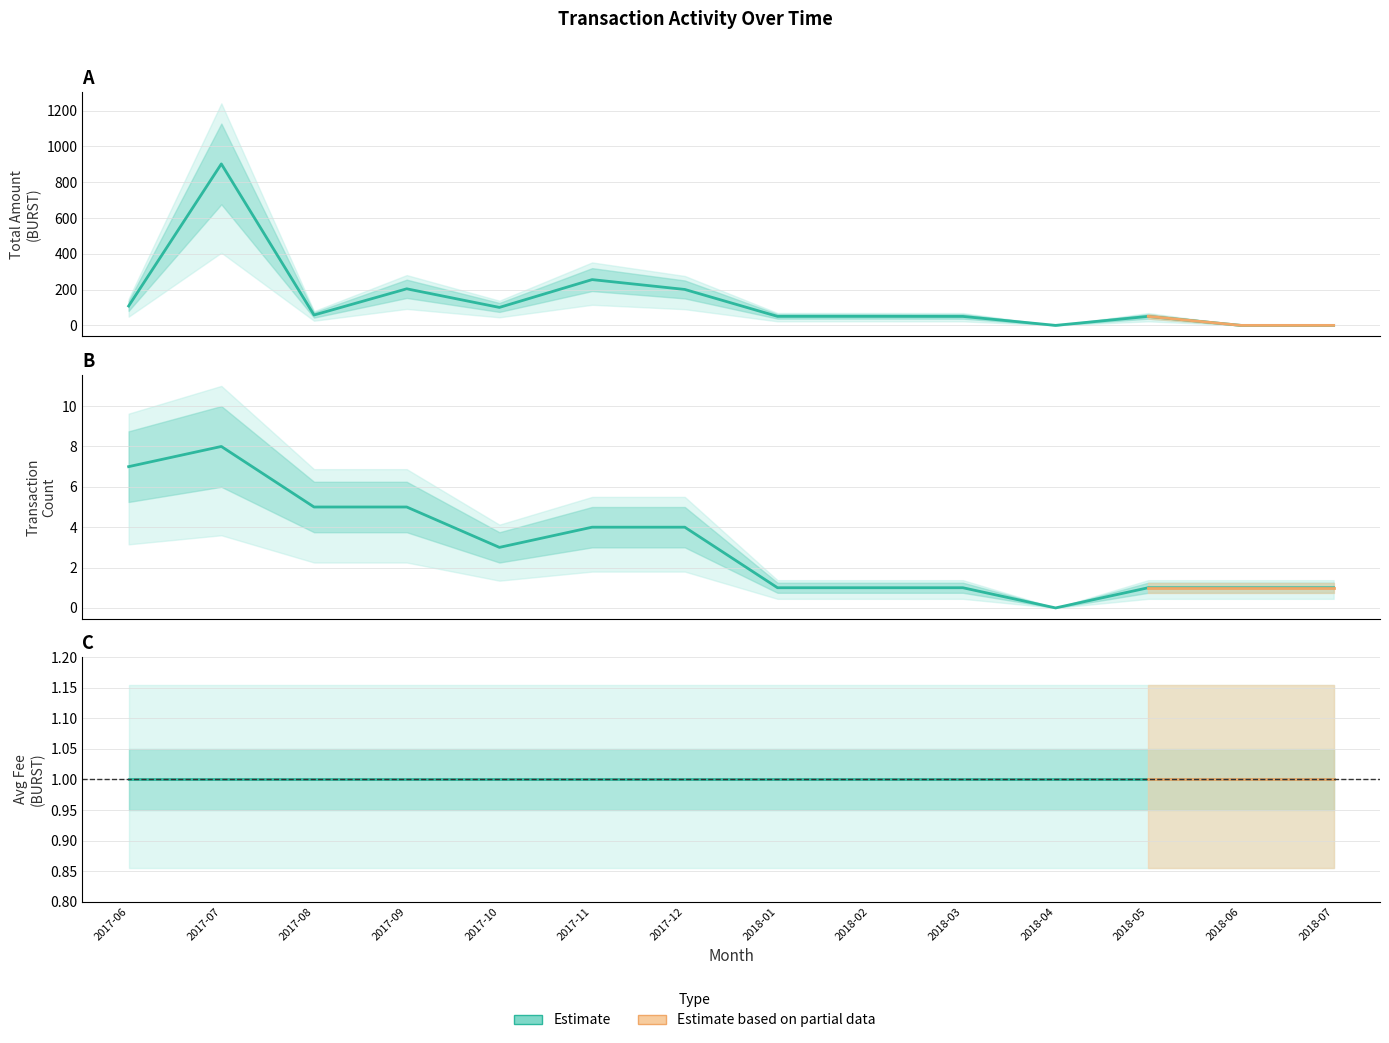

Count the Transaction Count values in the range 1 to 5.

11